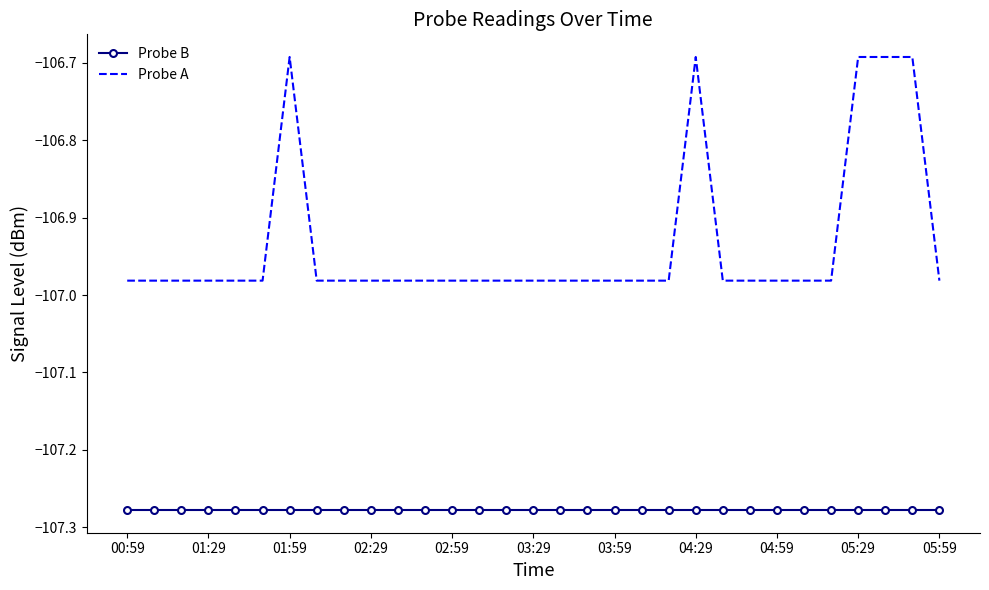

True or false: Probe B and Probe A intersect in this chart.

False